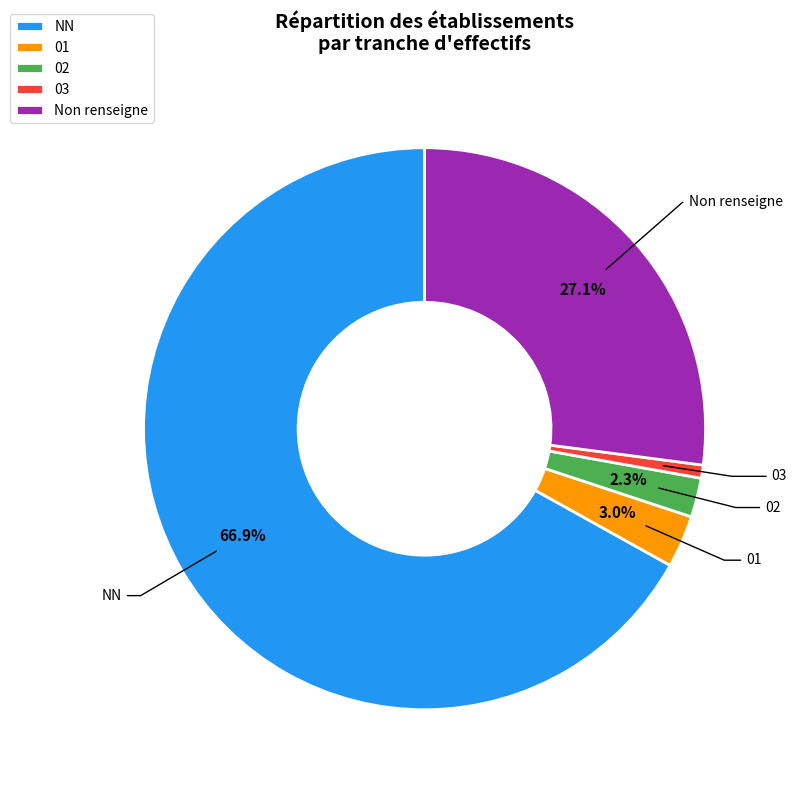

Do 03 and 01 together represent more than half of the pie?

No